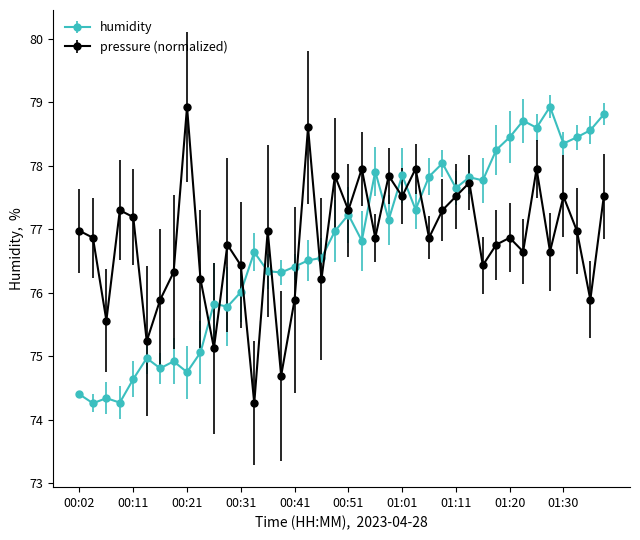

What is the minimum value shown in the chart?

74.3